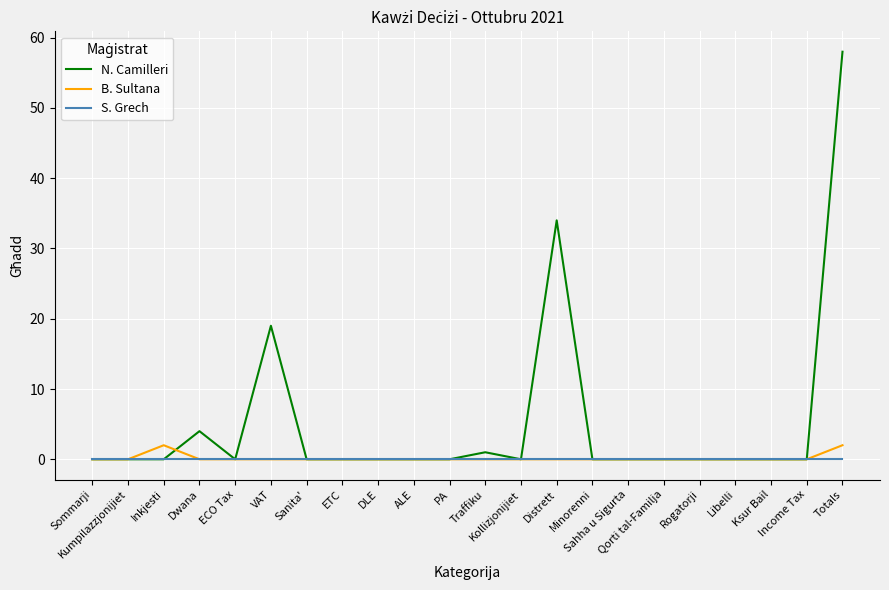

Does the chart have visible grid lines?

Yes